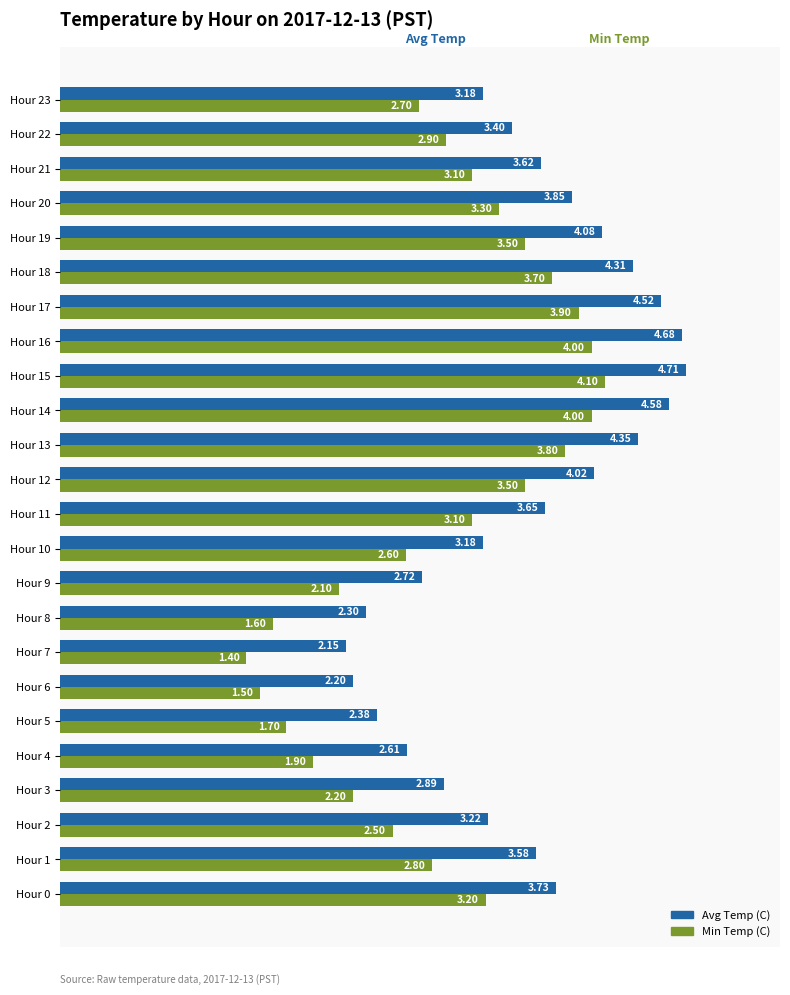

At how many categories does at least one series exceed 1?

24